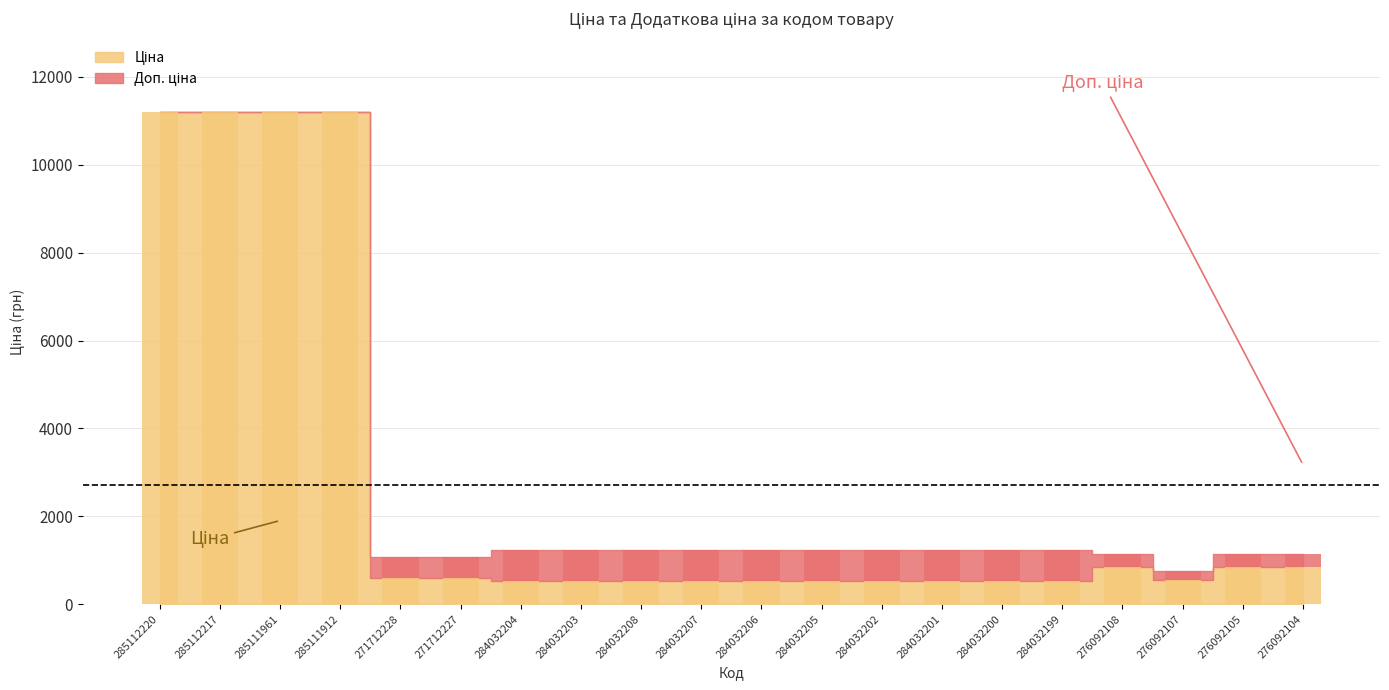

What is the change in value from 271712228 to 284032206?

-50.9